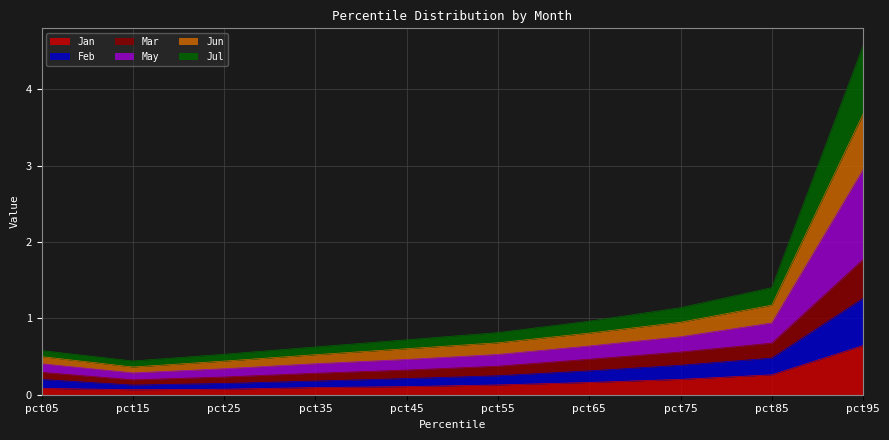

Is it true that Feb equals 0.3 at pct65?

True